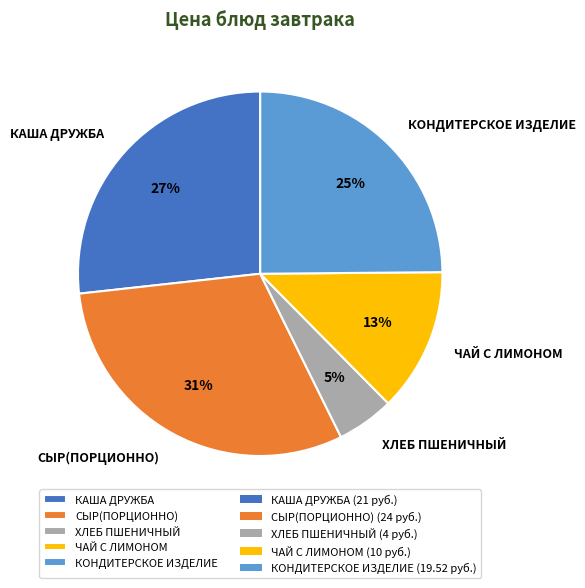

Do ХЛЕБ ПШЕНИЧНЫЙ and ЧАЙ С ЛИМОНОМ together represent more than half of the pie?

No